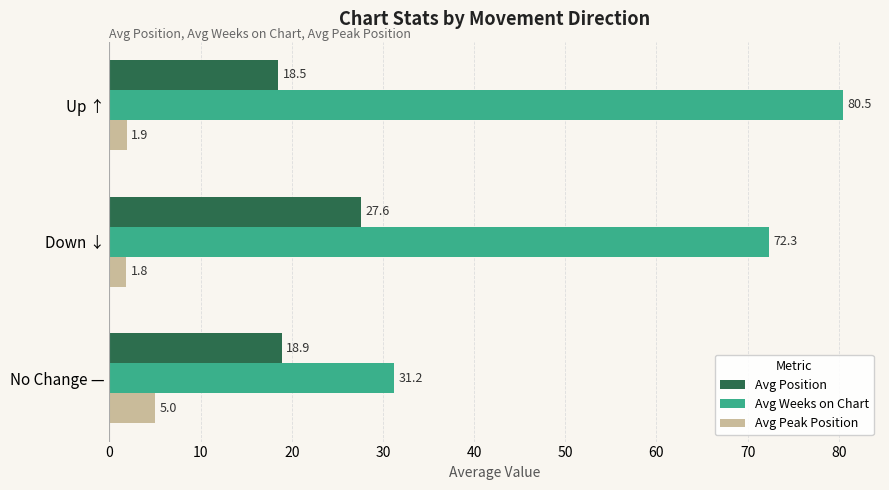

What is the sum of all Avg Weeks on Chart values?

184.0